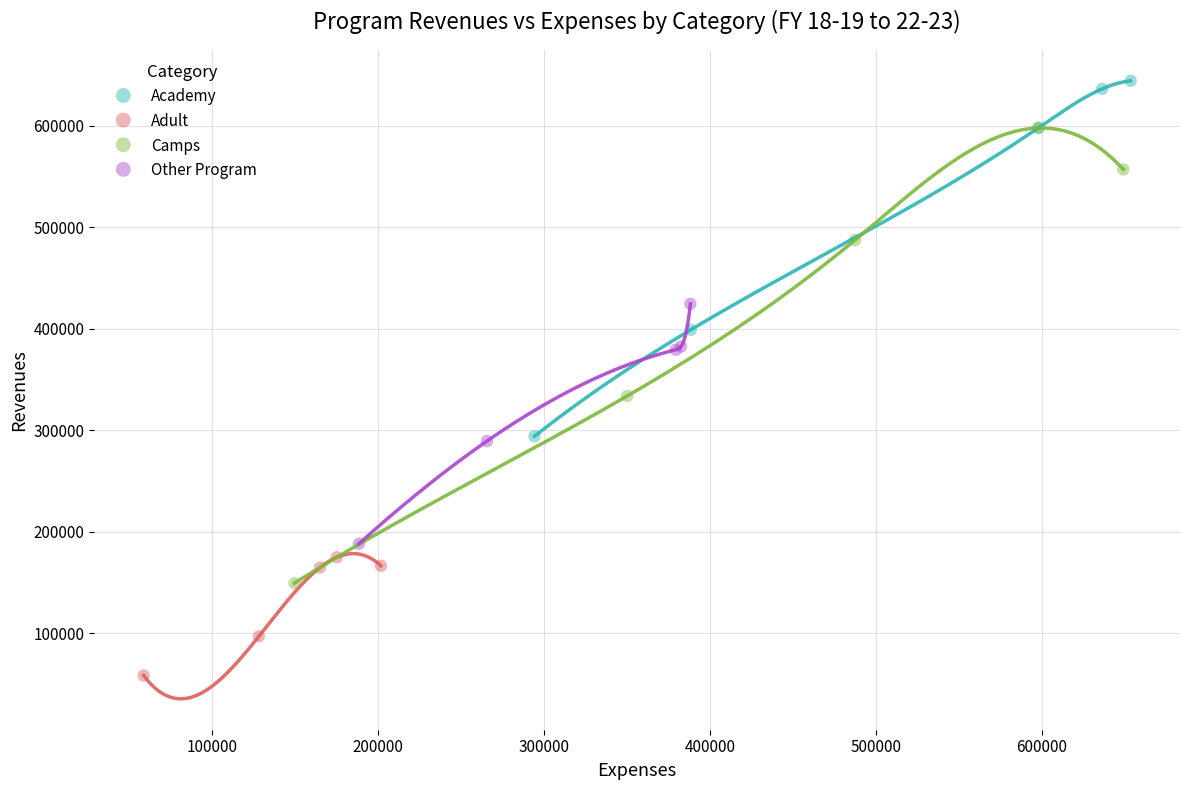

Which series reaches the maximum Y coordinate?

Academy